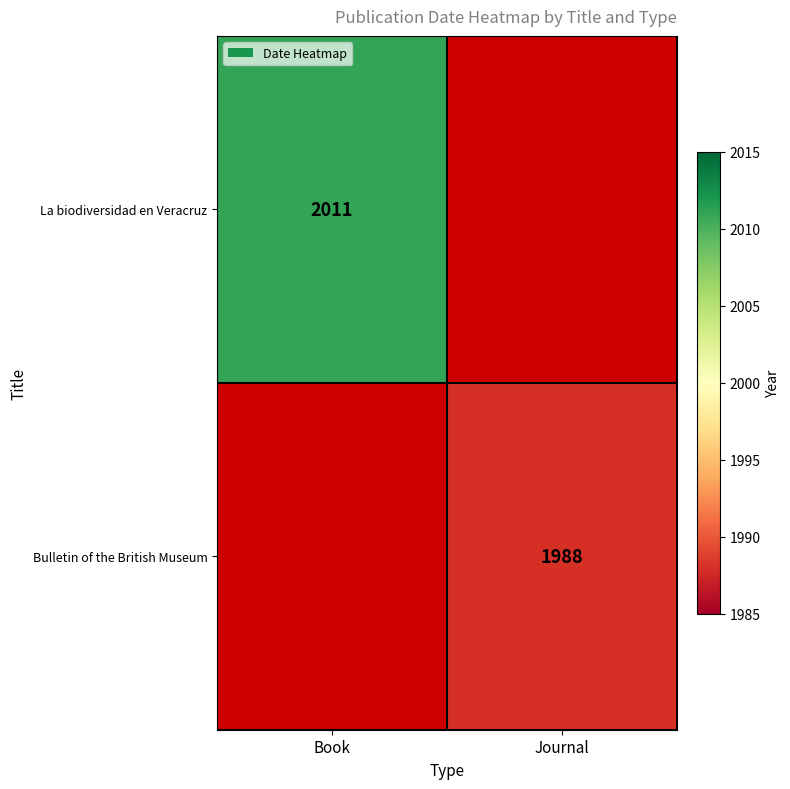

The La biodiversidad en Veracruz series shows 2011 at Book. True or false?

True